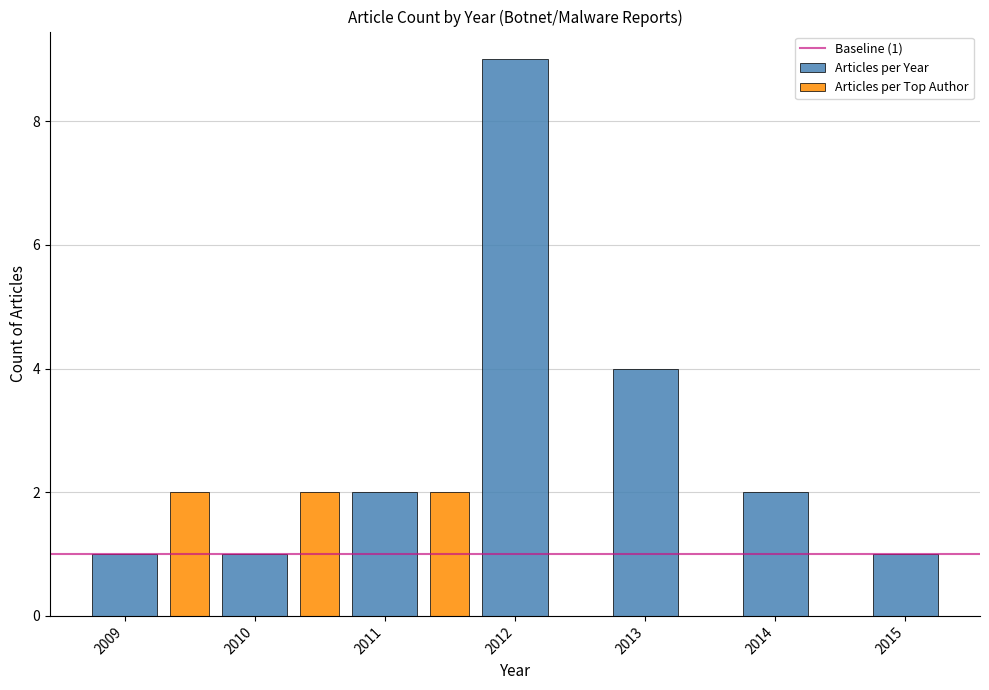

Is it true that Articles per Year equals 2 at 2014?

True